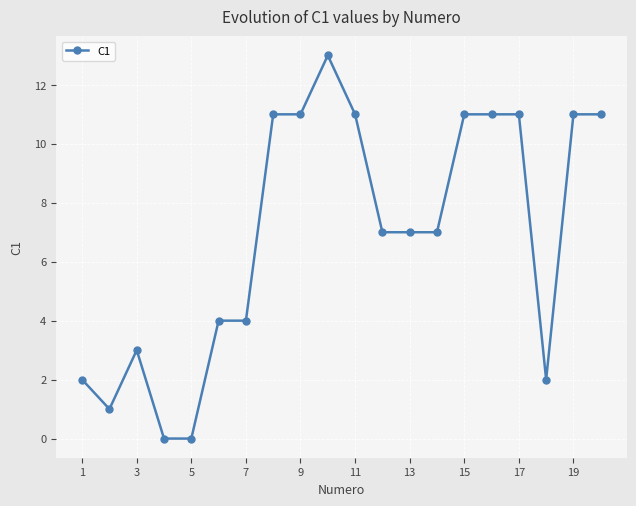

What is the sum of all values?

138